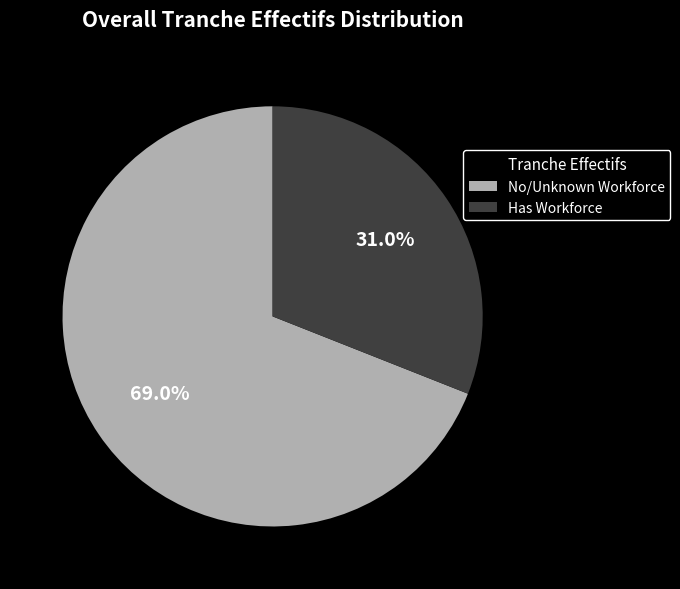

Do Has Workforce and No/Unknown Workforce together represent more than half of the pie?

Yes